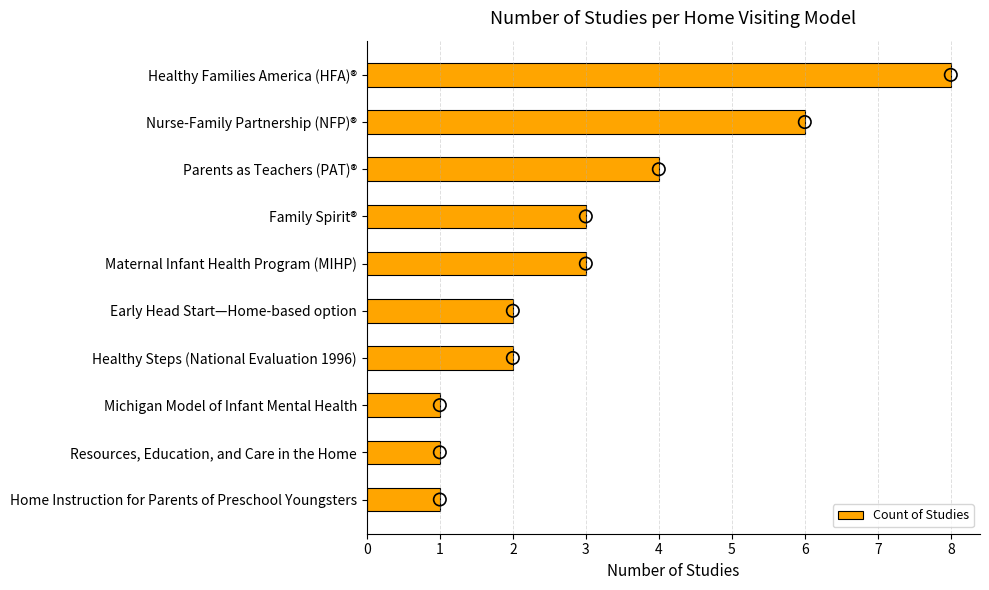

Is it true that Count of Studies equals 3 at Maternal Infant Health Program (MIHP)?

True